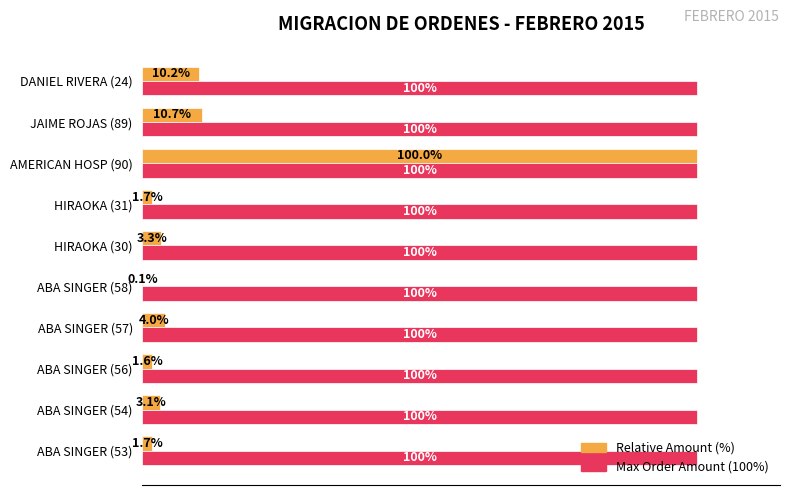

Between ABA SINGER (56) and HIRAOKA (31), which series saw the biggest shift?

Relative Amount (%)